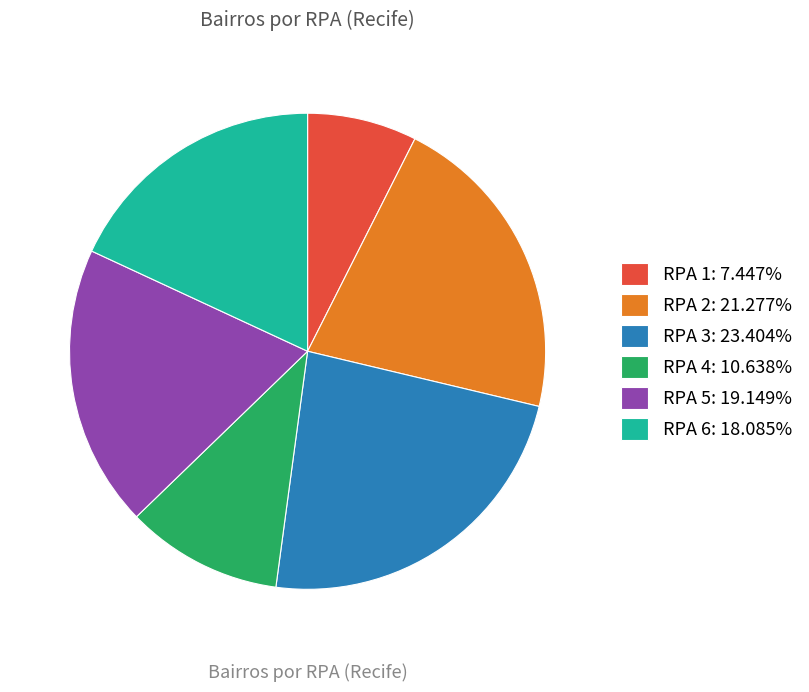

What is the ratio of the value at RPA 4: 10.638% to the value at RPA 1: 7.447%?

1.4